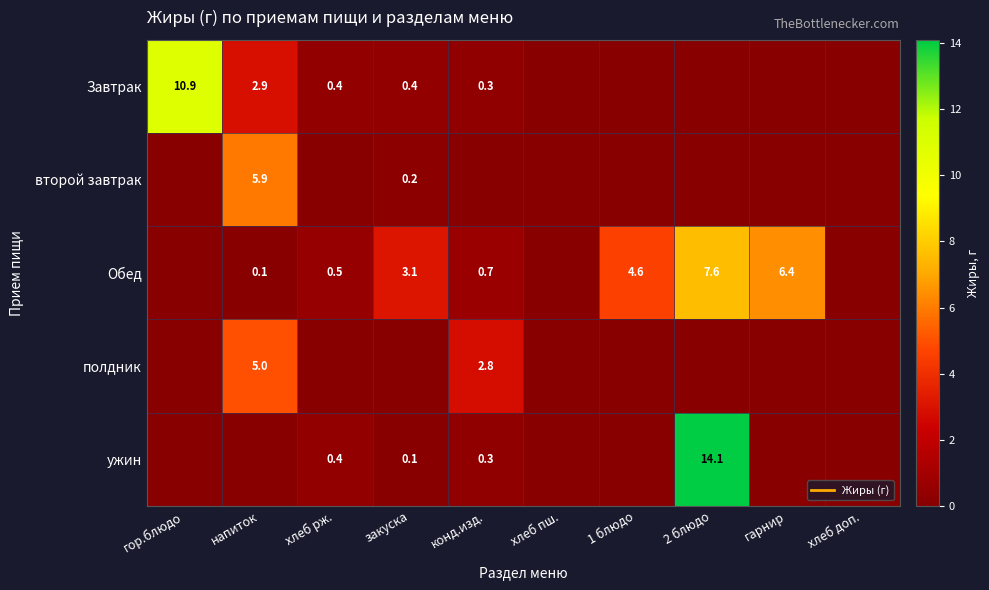

At which label is ужин closest to 7?

хлеб рж.